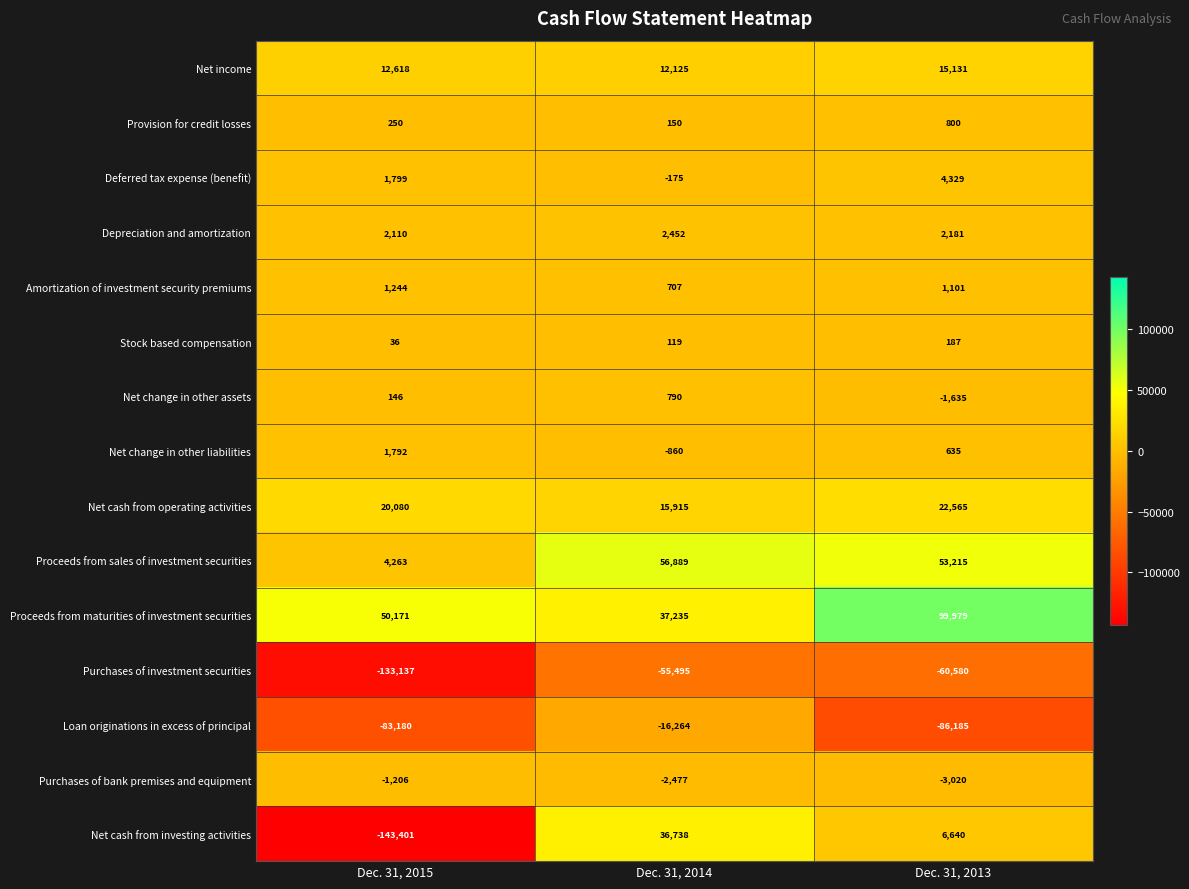

Which category has the highest value across all series?

Dec. 31, 2013